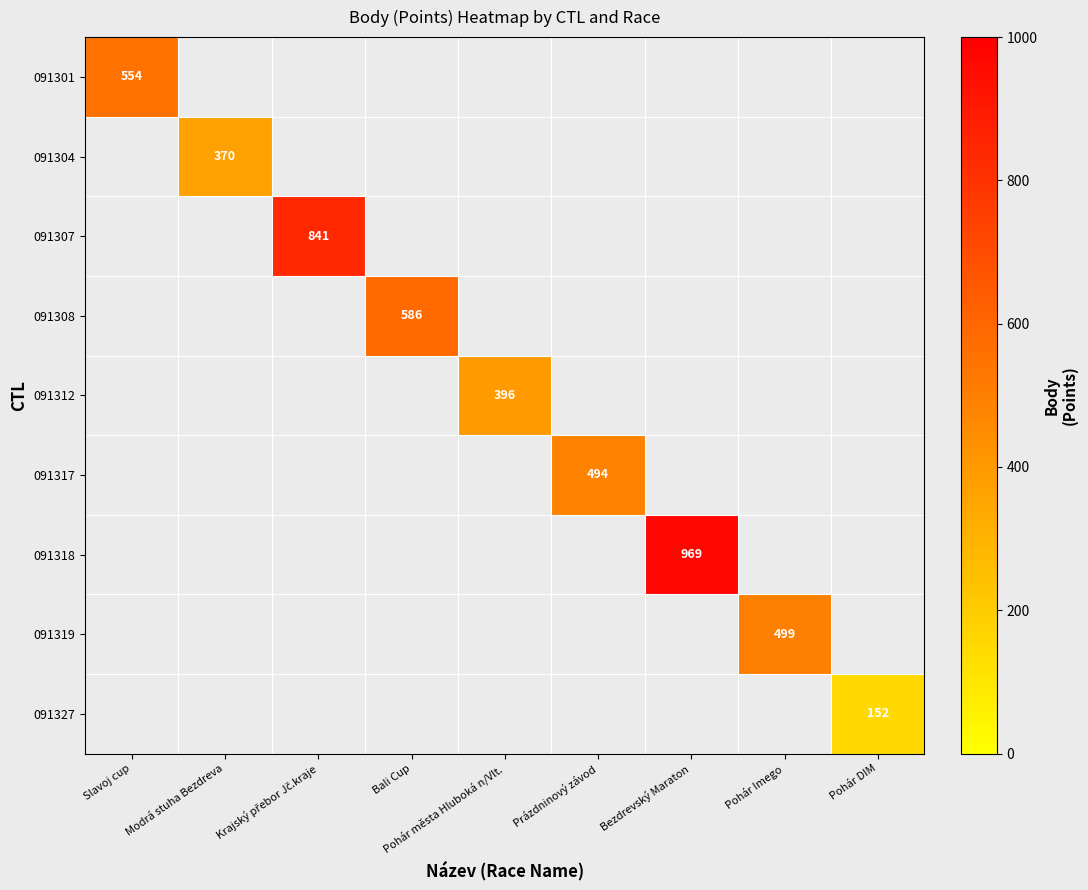

At how many categories does at least one series exceed 529?

4